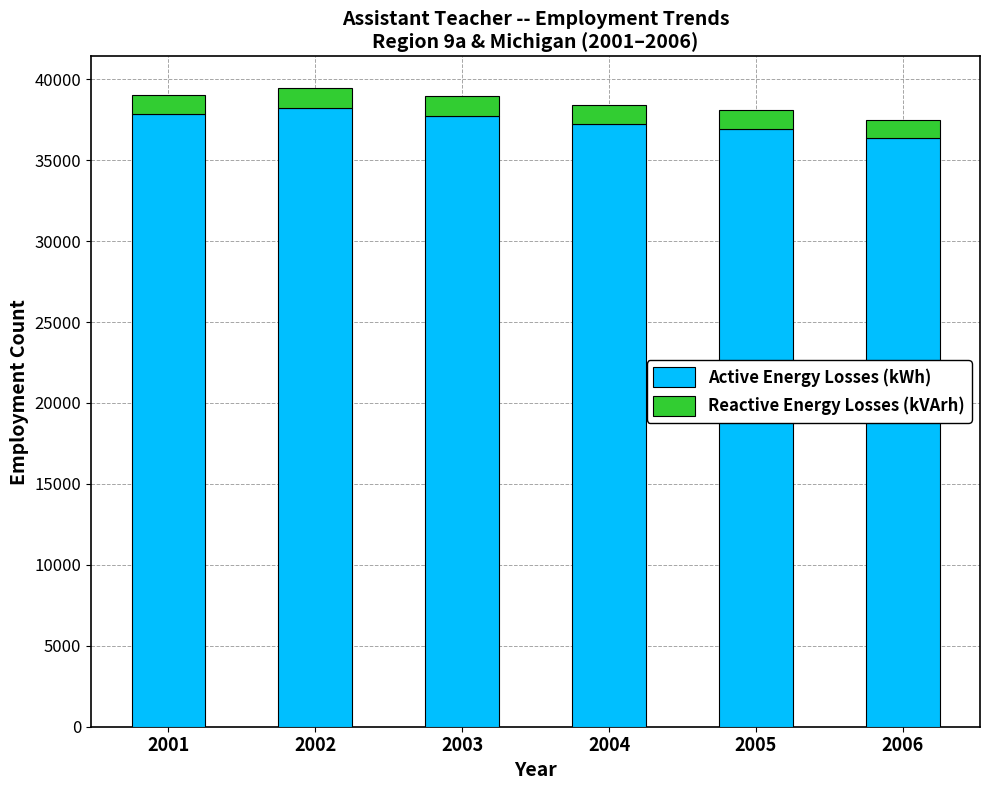

True or false: Active Energy Losses (kWh) has a value of 37838 at 2001.

True